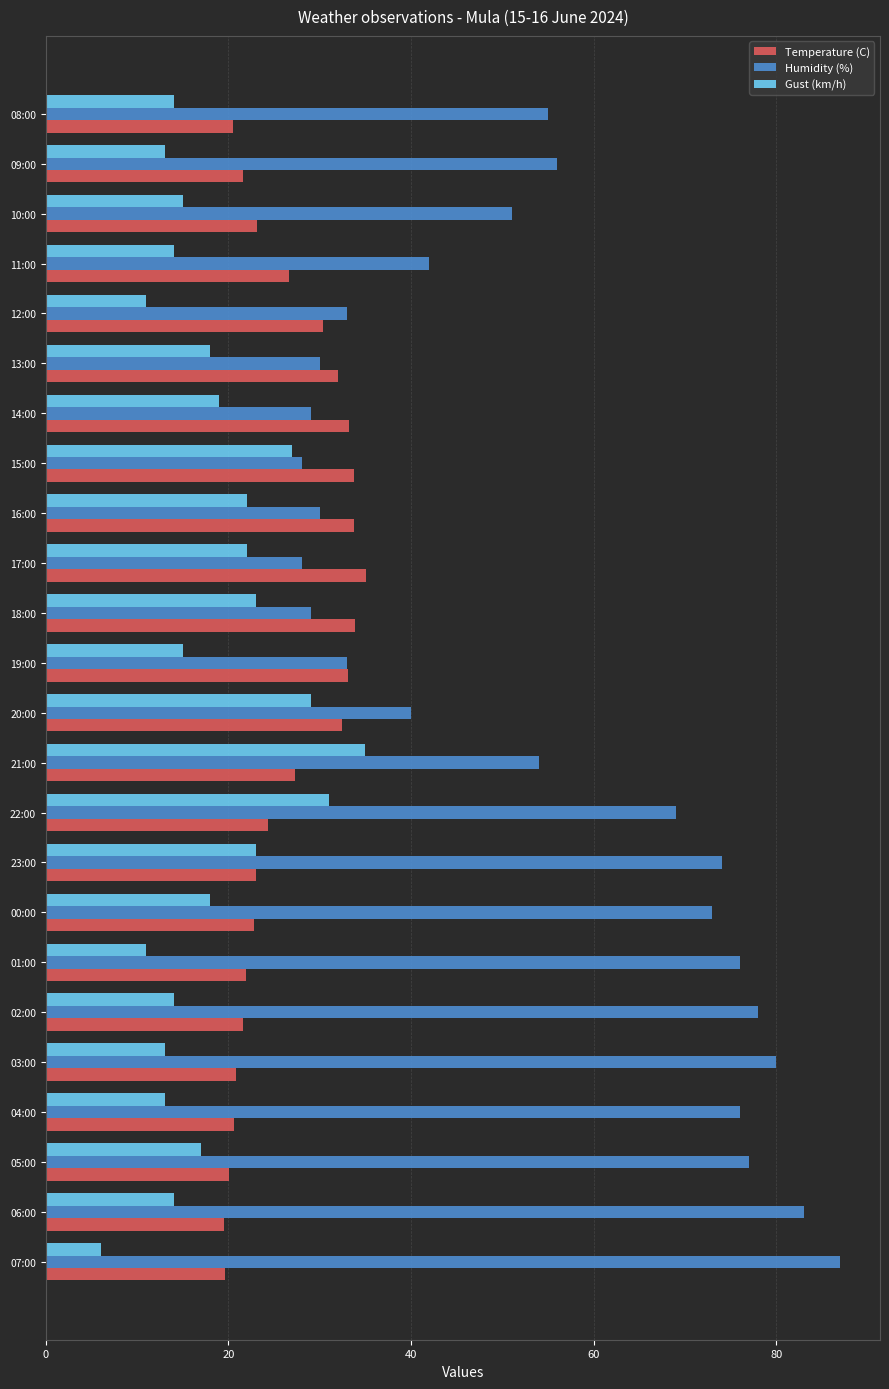

What is the sum of the Gust (km/h) values at 00:00 and 11:00?

32.0